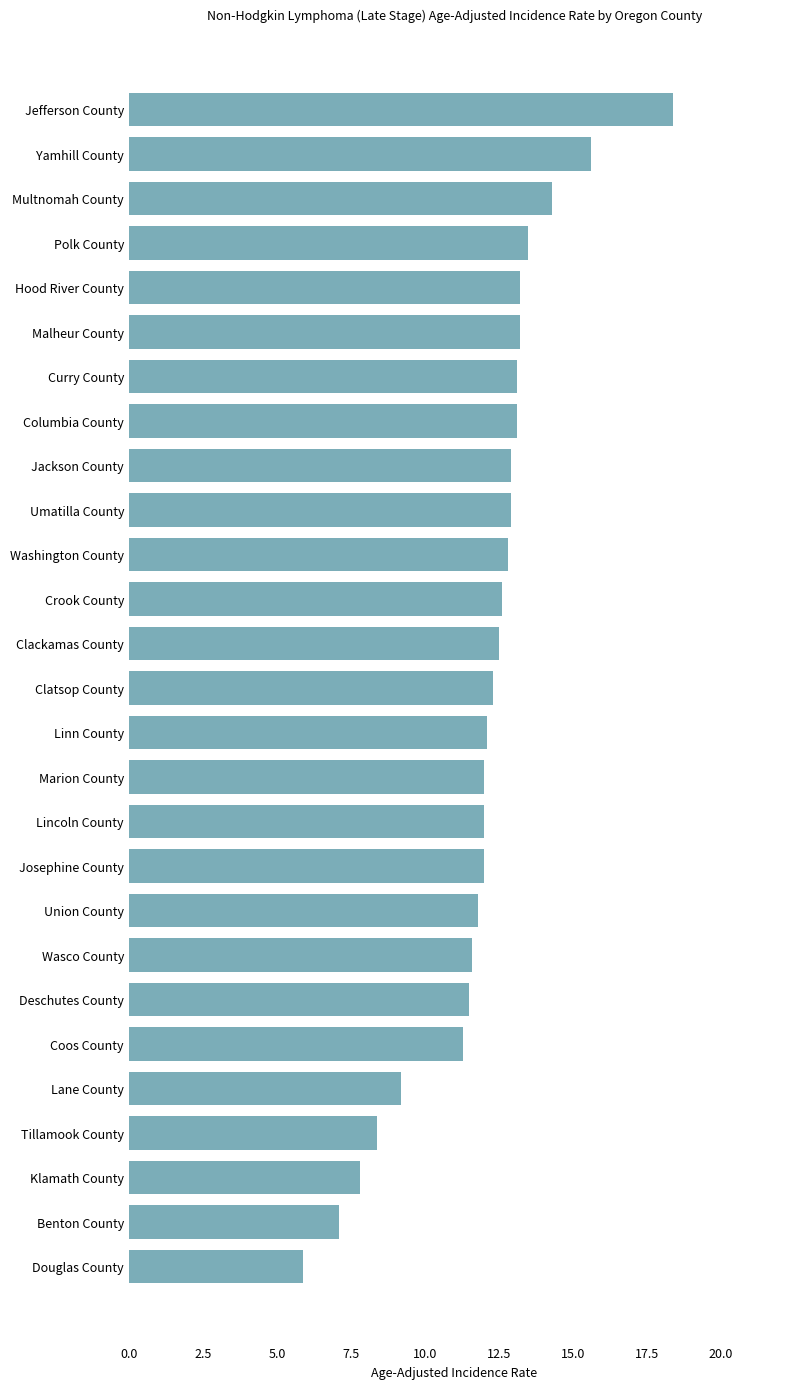

What position from the top is Multnomah County?

3